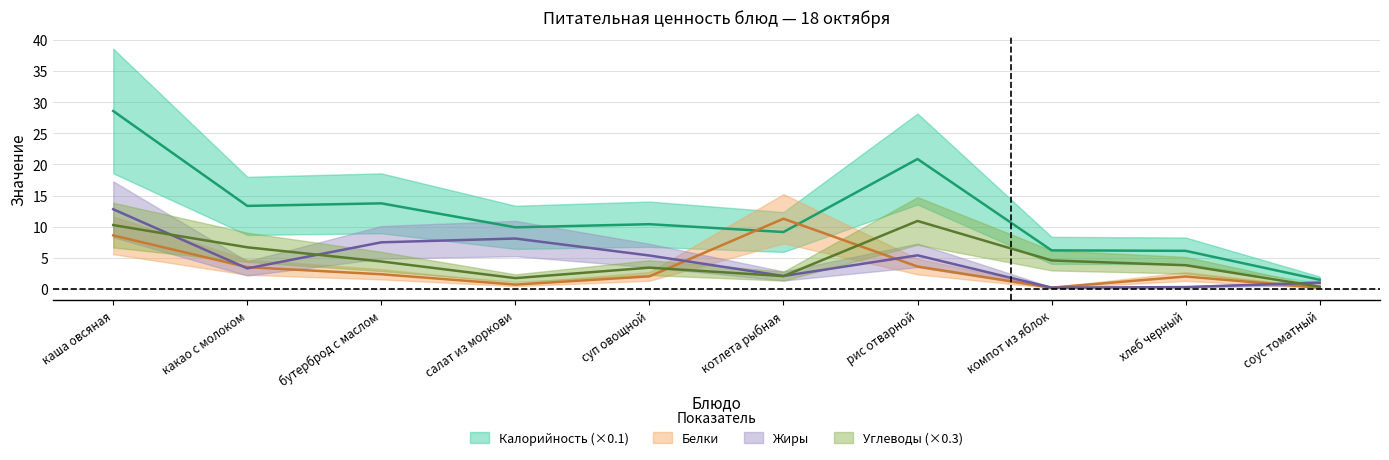

What is the sum of all Белки values?

34.5